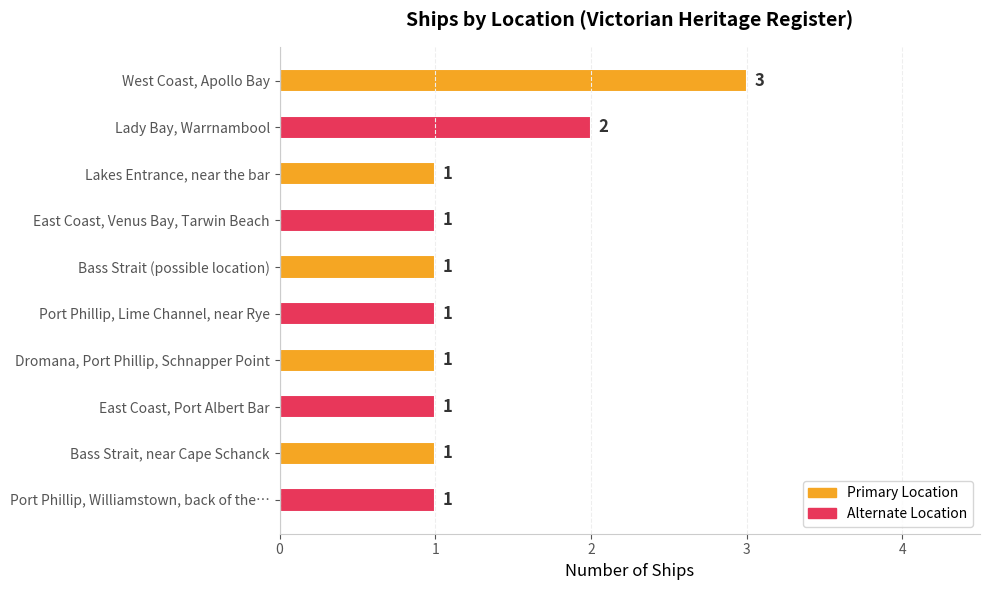

What is the label of the 5th bar from the bottom?

Port Phillip, Lime Channel, near Rye